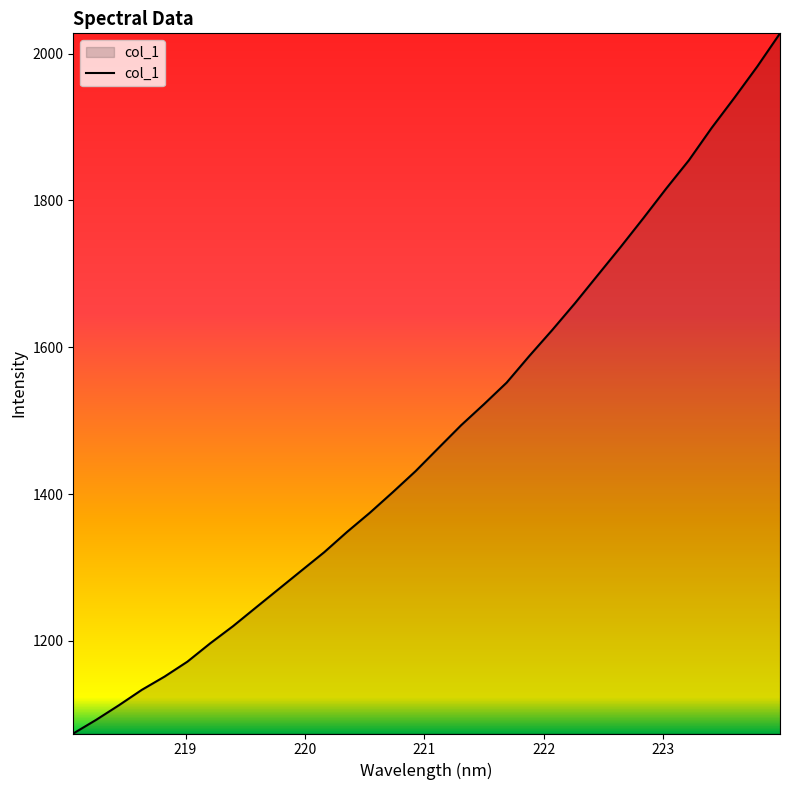

What is the maximum value shown in the chart?

2027.5